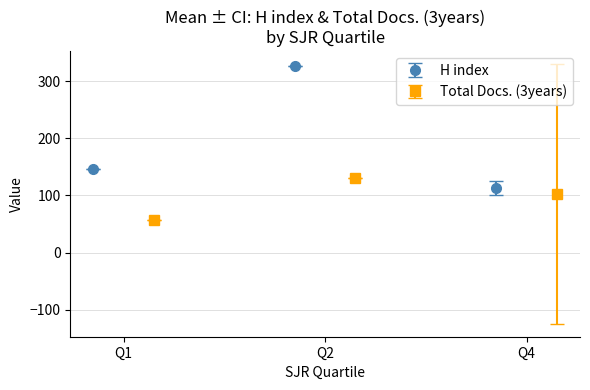

List the series in order of their overall mean, highest first.

H index, Total Docs. (3years)